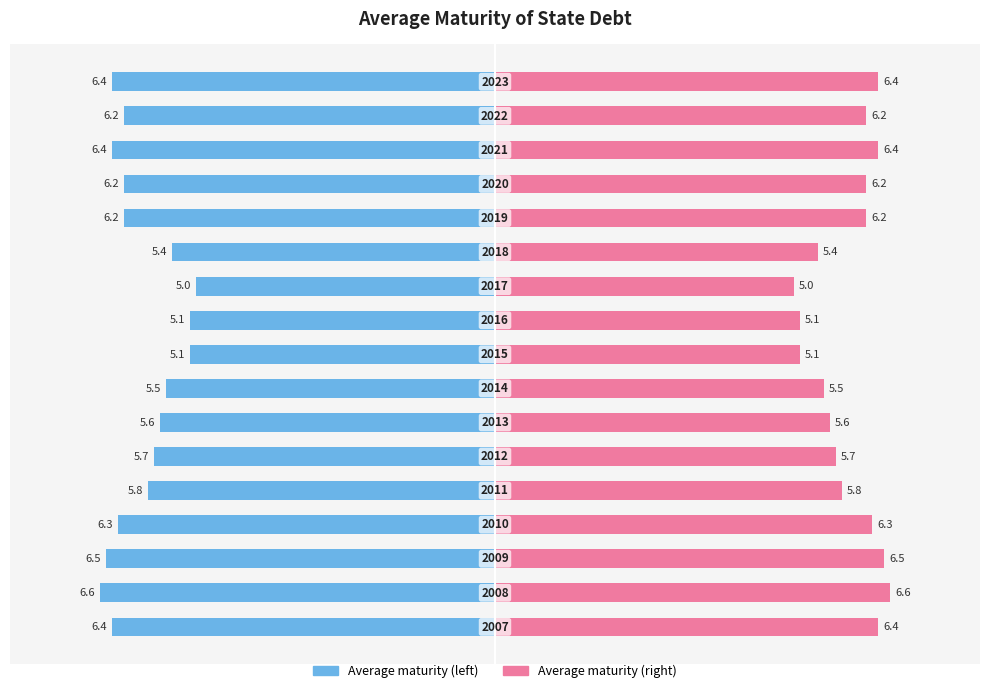

What is the ratio of the value at 2017 to the value at 2009?

0.8